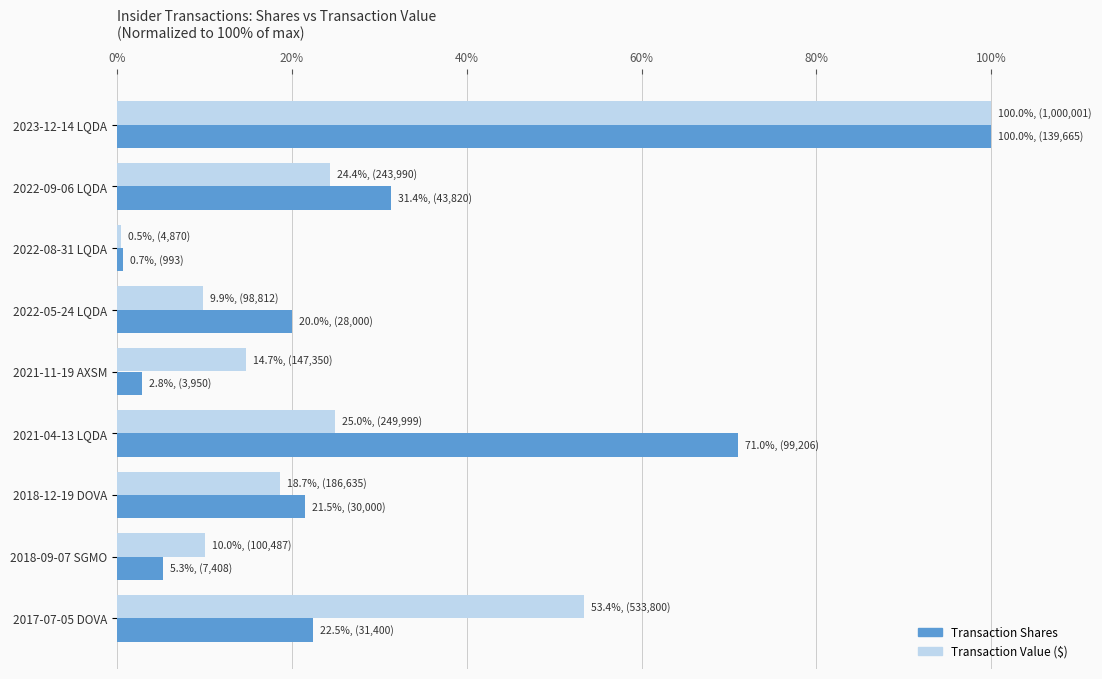

What is the sum of the Transaction Value ($) values at 2022-09-06 LQDA and 2018-09-07 SGMO?

34.4